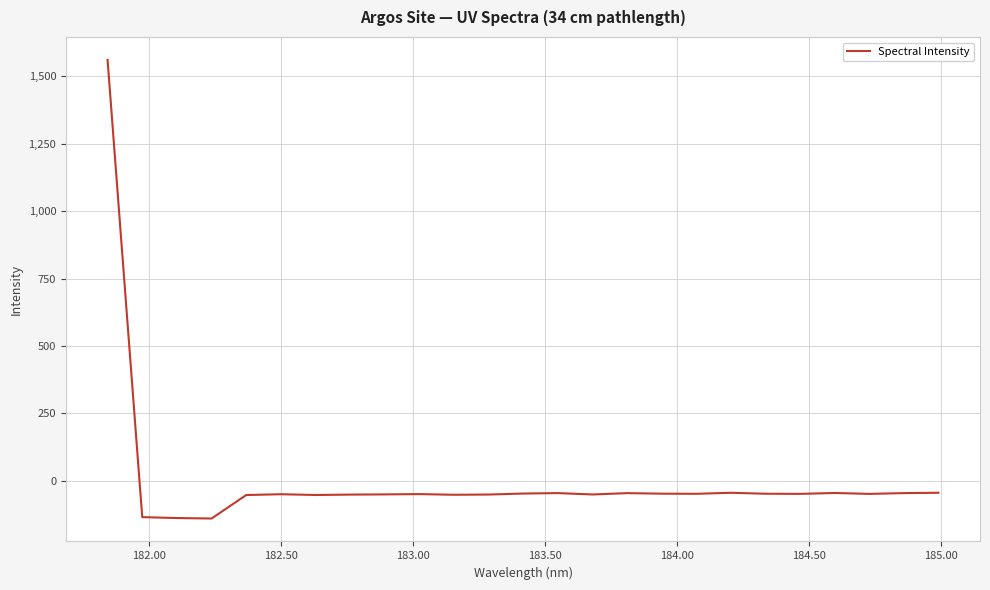

What is the smallest value displayed?

-139.8